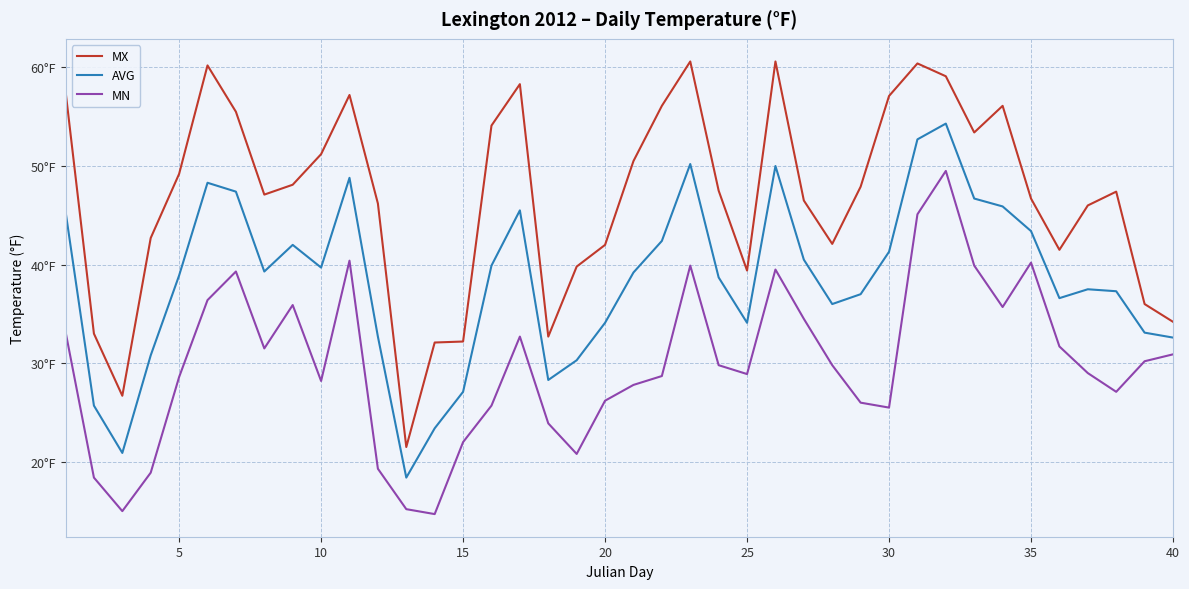

Does the chart have visible grid lines?

Yes